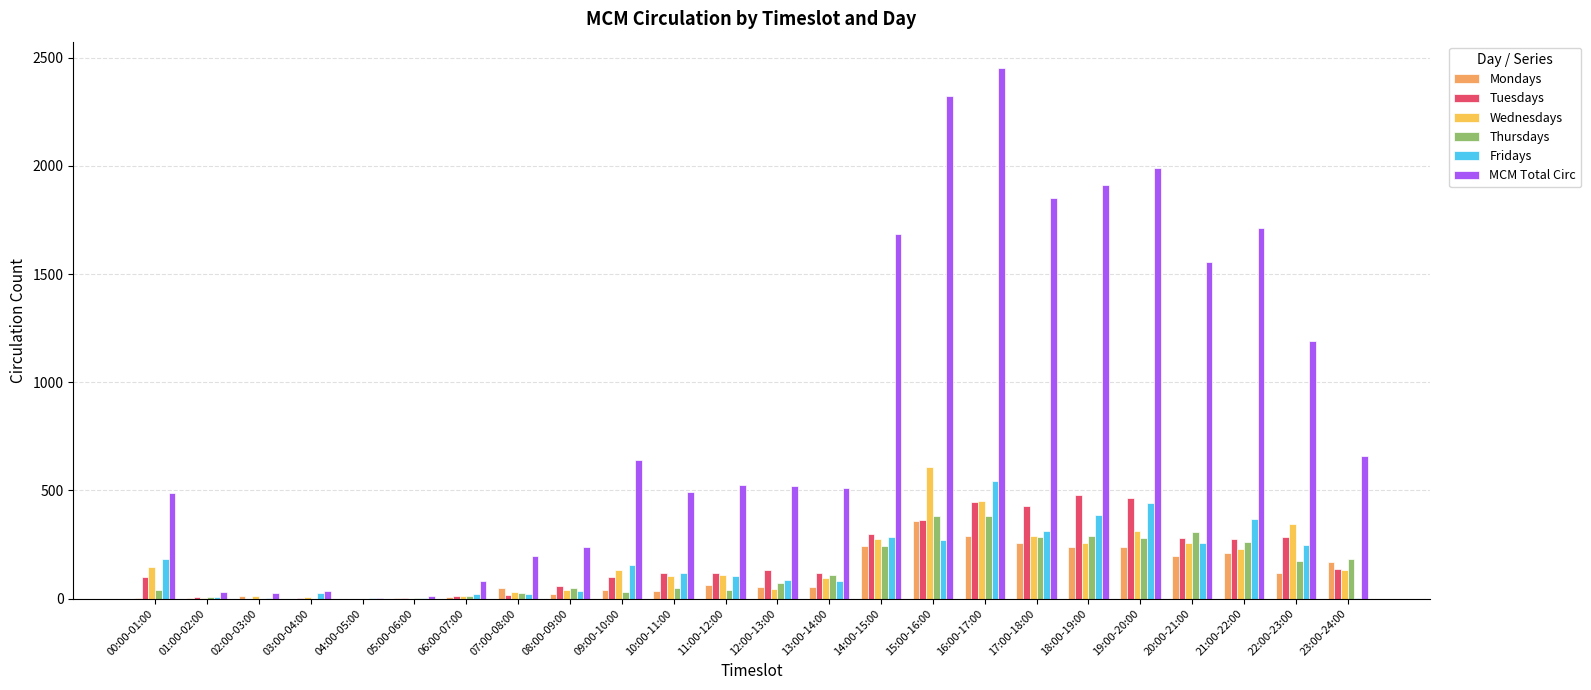

What are all the series names shown in the legend?

Mondays, Tuesdays, Wednesdays, Thursdays, Fridays, MCM Total Circ